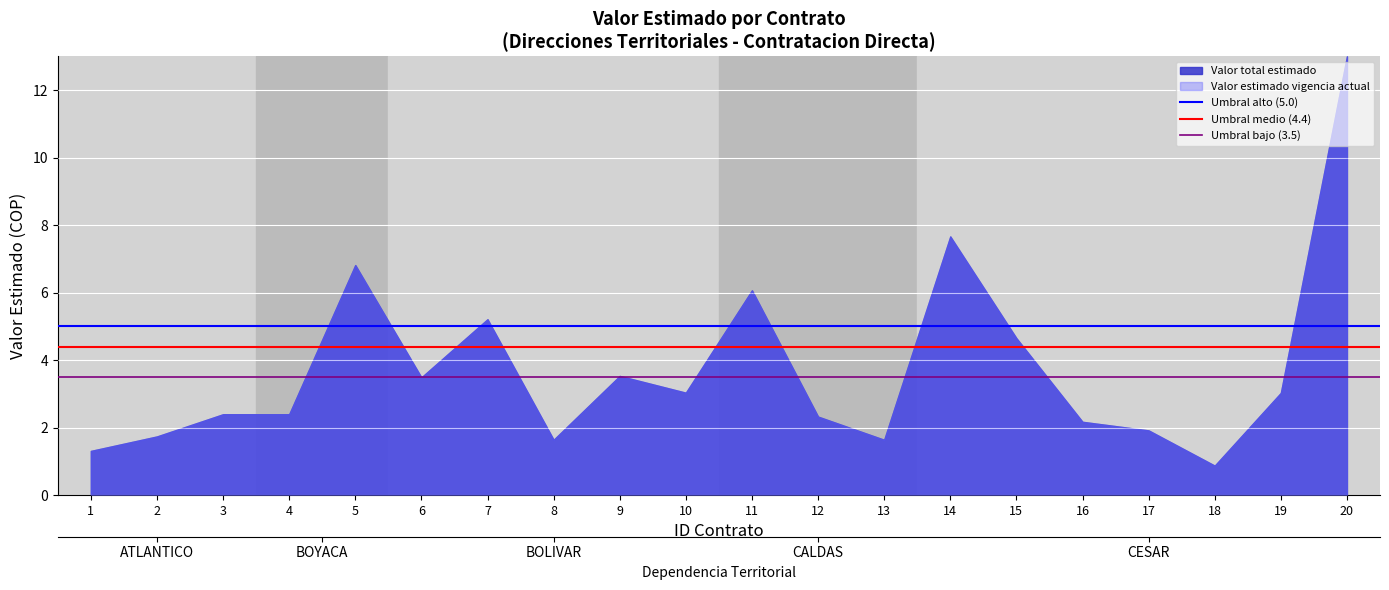

What is the value of the Umbral alto (5.0) point at the 1st from the left?

5.0